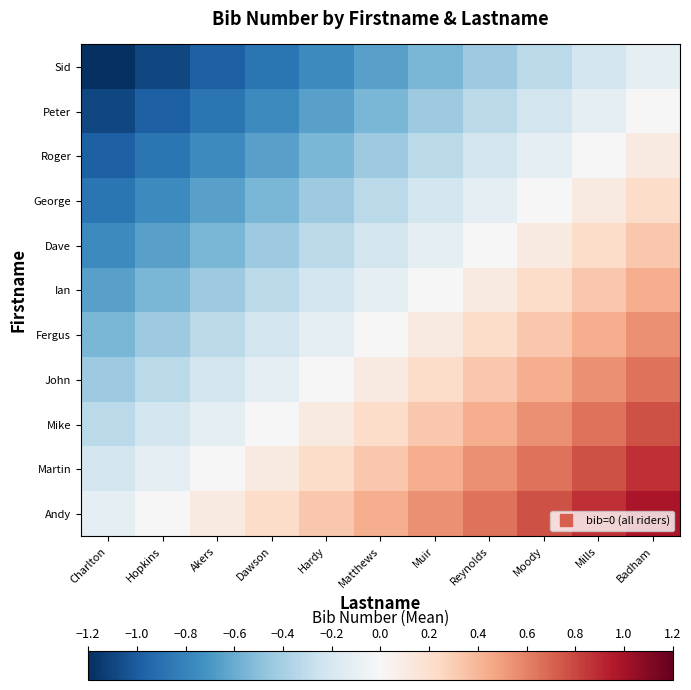

Reading left to right, what are all the values shown in this chart?

Sid: Charlton=-1.2	Hopkins=-1.1	Akers=-1.0	Dawson=-0.9	Hardy=-0.8	Matthews=-0.7	Muir=-0.5	Reynolds=-0.4	Moody=-0.3	Mills=-0.2	Badham=-0.1
Peter: Charlton=-1.1	Hopkins=-1.0	Akers=-0.9	Dawson=-0.8	Hardy=-0.7	Matthews=-0.5	Muir=-0.4	Reynolds=-0.3	Moody=-0.2	Mills=-0.1	Badham=0.0
Roger: Charlton=-1.0	Hopkins=-0.9	Akers=-0.8	Dawson=-0.7	Hardy=-0.5	Matthews=-0.4	Muir=-0.3	Reynolds=-0.2	Moody=-0.1	Mills=0.0	Badham=0.1
George: Charlton=-0.9	Hopkins=-0.8	Akers=-0.7	Dawson=-0.5	Hardy=-0.4	Matthews=-0.3	Muir=-0.2	Reynolds=-0.1	Moody=0.0	Mills=0.1	Badham=0.2
Dave: Charlton=-0.8	Hopkins=-0.7	Akers=-0.5	Dawson=-0.4	Hardy=-0.3	Matthews=-0.2	Muir=-0.1	Reynolds=0.0	Moody=0.1	Mills=0.2	Badham=0.3
Ian: Charlton=-0.7	Hopkins=-0.5	Akers=-0.4	Dawson=-0.3	Hardy=-0.2	Matthews=-0.1	Muir=0.0	Reynolds=0.1	Moody=0.2	Mills=0.3	Badham=0.4
Fergus: Charlton=-0.5	Hopkins=-0.4	Akers=-0.3	Dawson=-0.2	Hardy=-0.1	Matthews=0.0	Muir=0.1	Reynolds=0.2	Moody=0.3	Mills=0.4	Badham=0.5
John: Charlton=-0.4	Hopkins=-0.3	Akers=-0.2	Dawson=-0.1	Hardy=0.0	Matthews=0.1	Muir=0.2	Reynolds=0.3	Moody=0.4	Mills=0.5	Badham=0.7
Mike: Charlton=-0.3	Hopkins=-0.2	Akers=-0.1	Dawson=0.0	Hardy=0.1	Matthews=0.2	Muir=0.3	Reynolds=0.4	Moody=0.5	Mills=0.7	Badham=0.8
Martin: Charlton=-0.2	Hopkins=-0.1	Akers=0.0	Dawson=0.1	Hardy=0.2	Matthews=0.3	Muir=0.4	Reynolds=0.5	Moody=0.7	Mills=0.8	Badham=0.9
Andy: Charlton=-0.1	Hopkins=0.0	Akers=0.1	Dawson=0.2	Hardy=0.3	Matthews=0.4	Muir=0.5	Reynolds=0.7	Moody=0.8	Mills=0.9	Badham=1.0